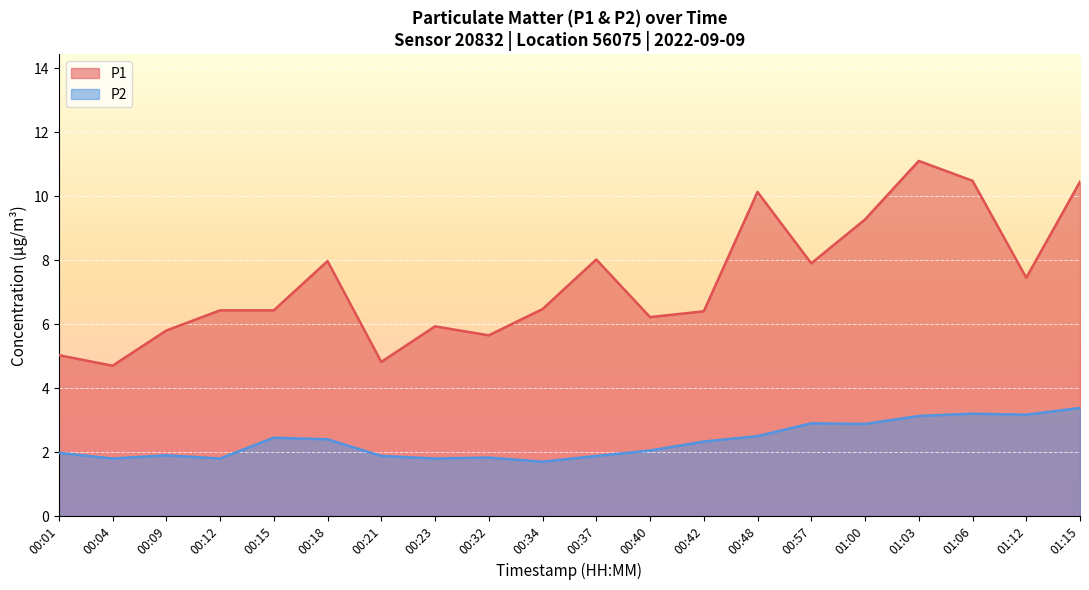

How many values in the P1 series exceed 6?

14